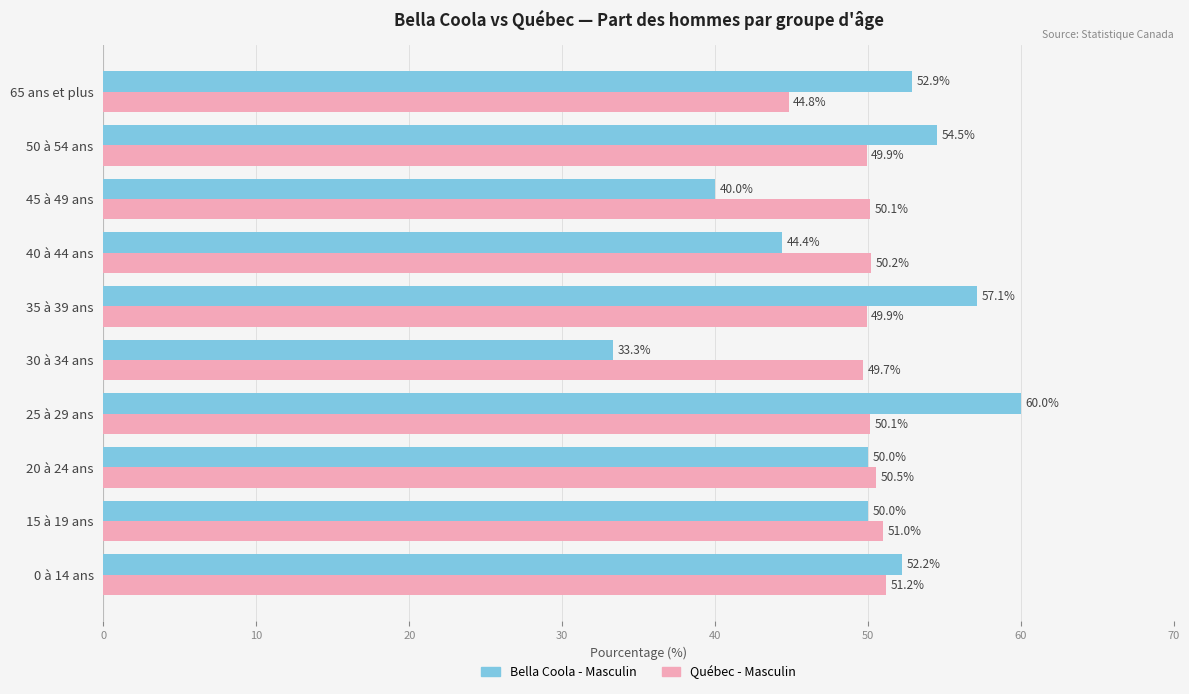

What is the difference between the highest and lowest values at 35 à 39 ans?

7.2